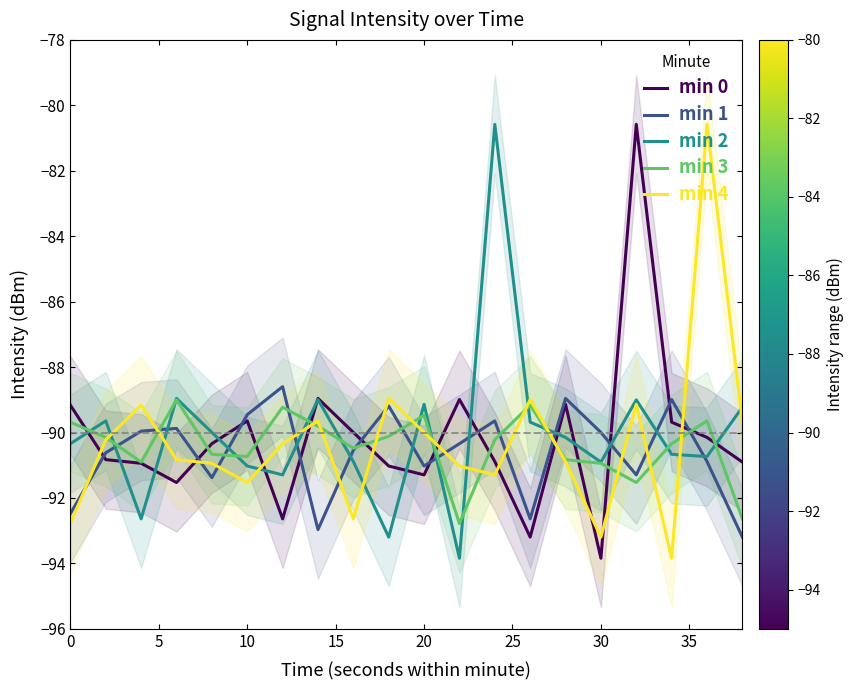

Reading left to right, extract all data points from this chart.

min 0: -89.2	-90.8	-90.9	-91.5	-90.3	-89.6	-92.6	-89.0	-90.0	-91.0	-91.3	-89.0	-90.9	-93.2	-89.1	-93.8	-80.6	-89.7	-90.1	-90.9
min 1: -92.5	-90.6	-90.0	-89.9	-91.4	-89.5	-88.6	-93.0	-90.5	-89.2	-91.0	-90.3	-89.6	-92.6	-89.0	-90.0	-91.3	-89.0	-90.9	-93.2
min 2: -90.3	-89.6	-92.6	-89.0	-90.0	-91.0	-91.3	-89.0	-90.9	-93.2	-89.1	-93.8	-80.6	-89.7	-90.1	-90.9	-89.0	-90.7	-90.7	-89.2
min 3: -89.7	-90.1	-90.9	-89.0	-90.7	-90.7	-89.2	-89.8	-90.5	-90.1	-89.5	-92.8	-90.2	-89.2	-90.8	-90.9	-91.5	-90.3	-89.6	-92.6
min 4: -92.8	-90.2	-89.2	-90.8	-90.9	-91.5	-90.3	-89.6	-92.6	-89.0	-90.0	-91.0	-91.3	-89.0	-90.9	-93.2	-89.1	-93.8	-80.6	-89.7